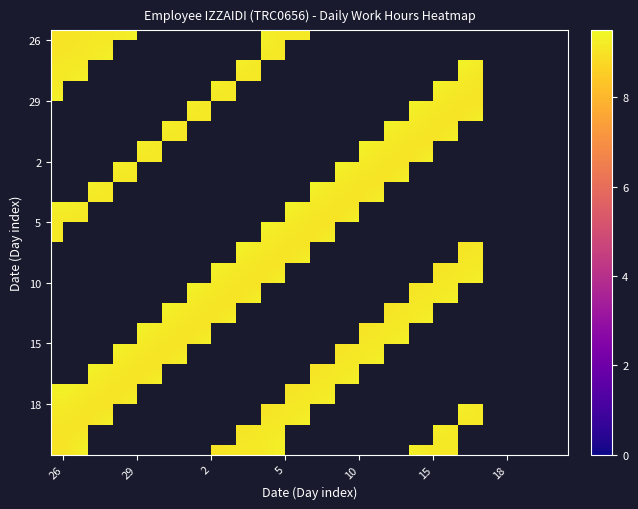

At how many categories does at least one series exceed 9?

18